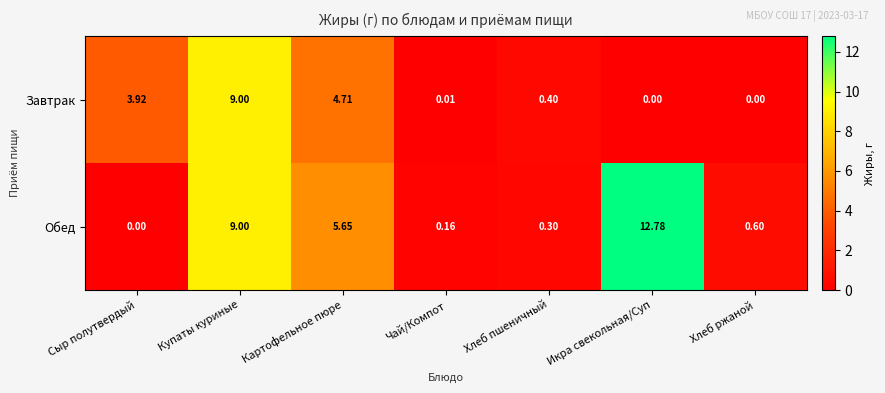

Which series changed the most between Купаты куриные and Хлеб ржаной?

Завтрак